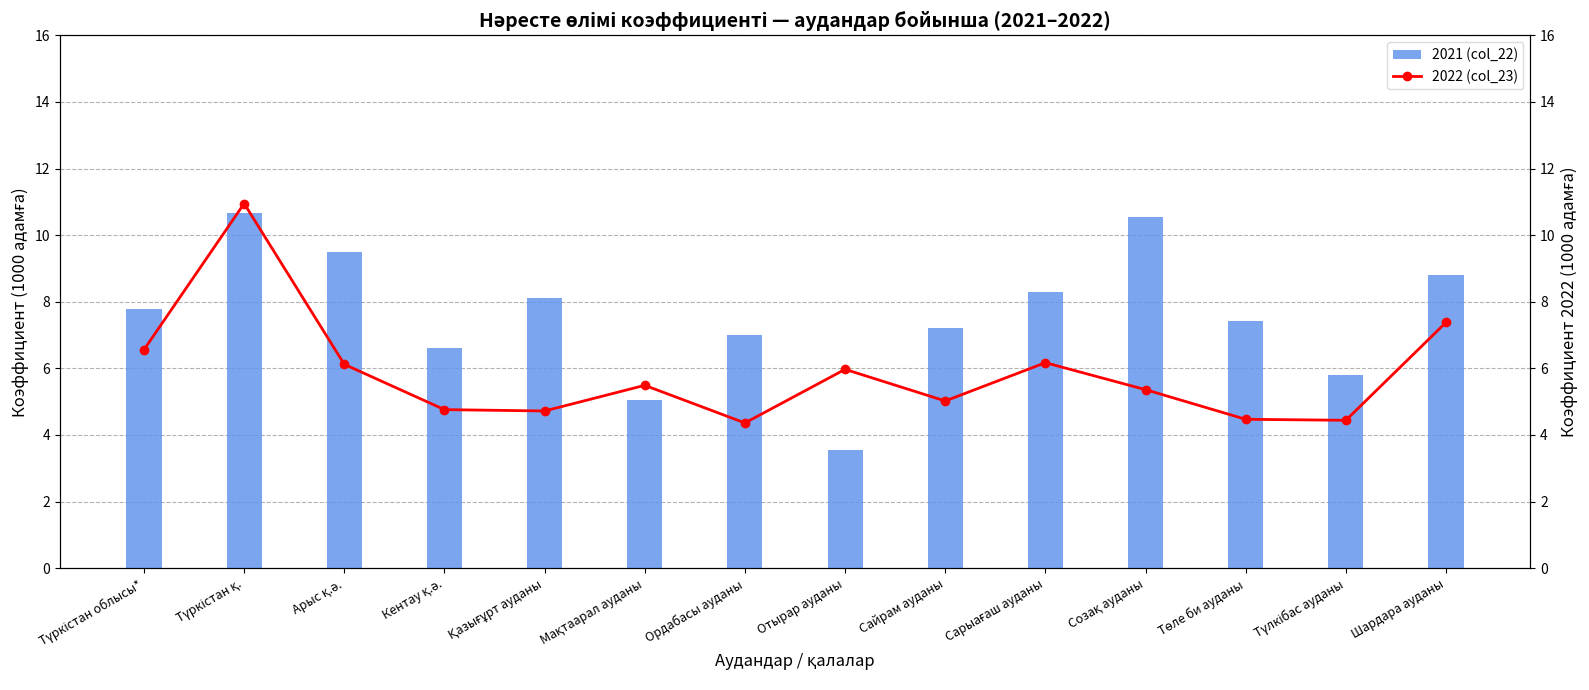

How many values in the 2022 (col_23) series are below 5?

5